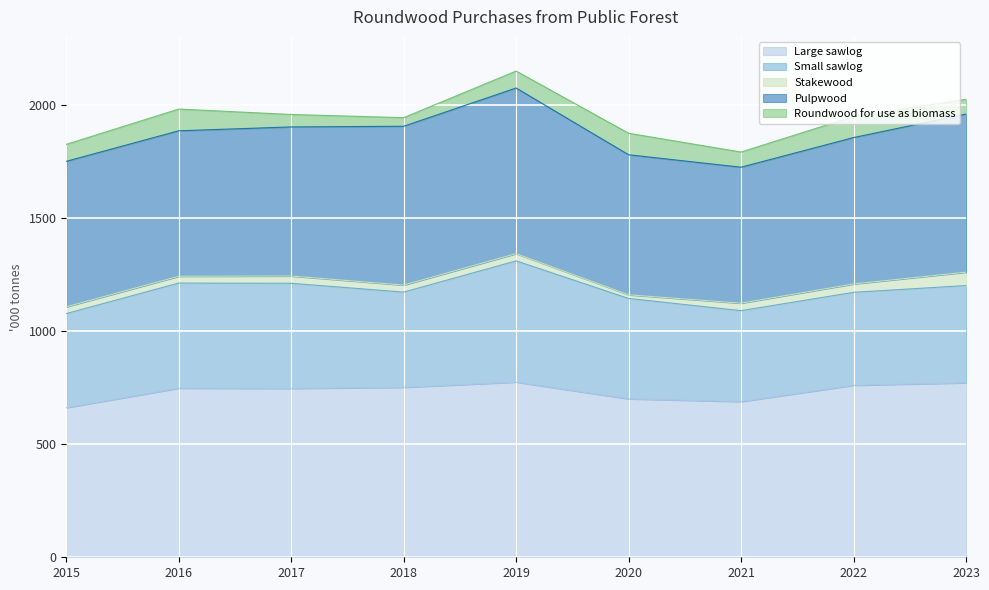

What is the value of the Large sawlog point at the 1st from the left?

661